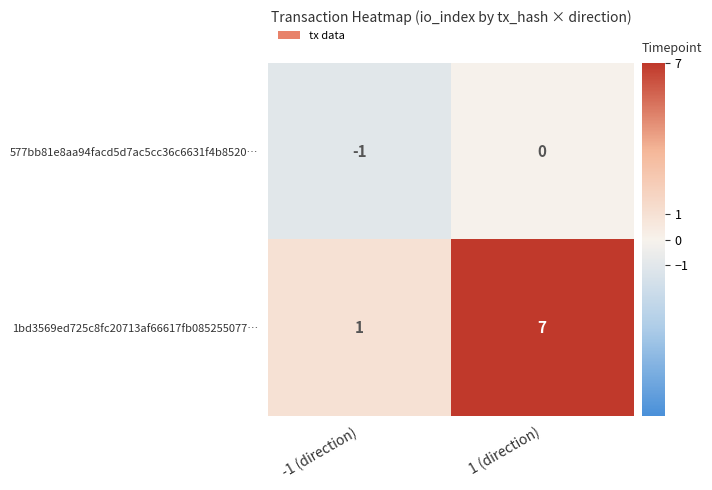

Which series has the largest total across all categories?

1bd3569ed725c8fc20713af66617fb085255077…